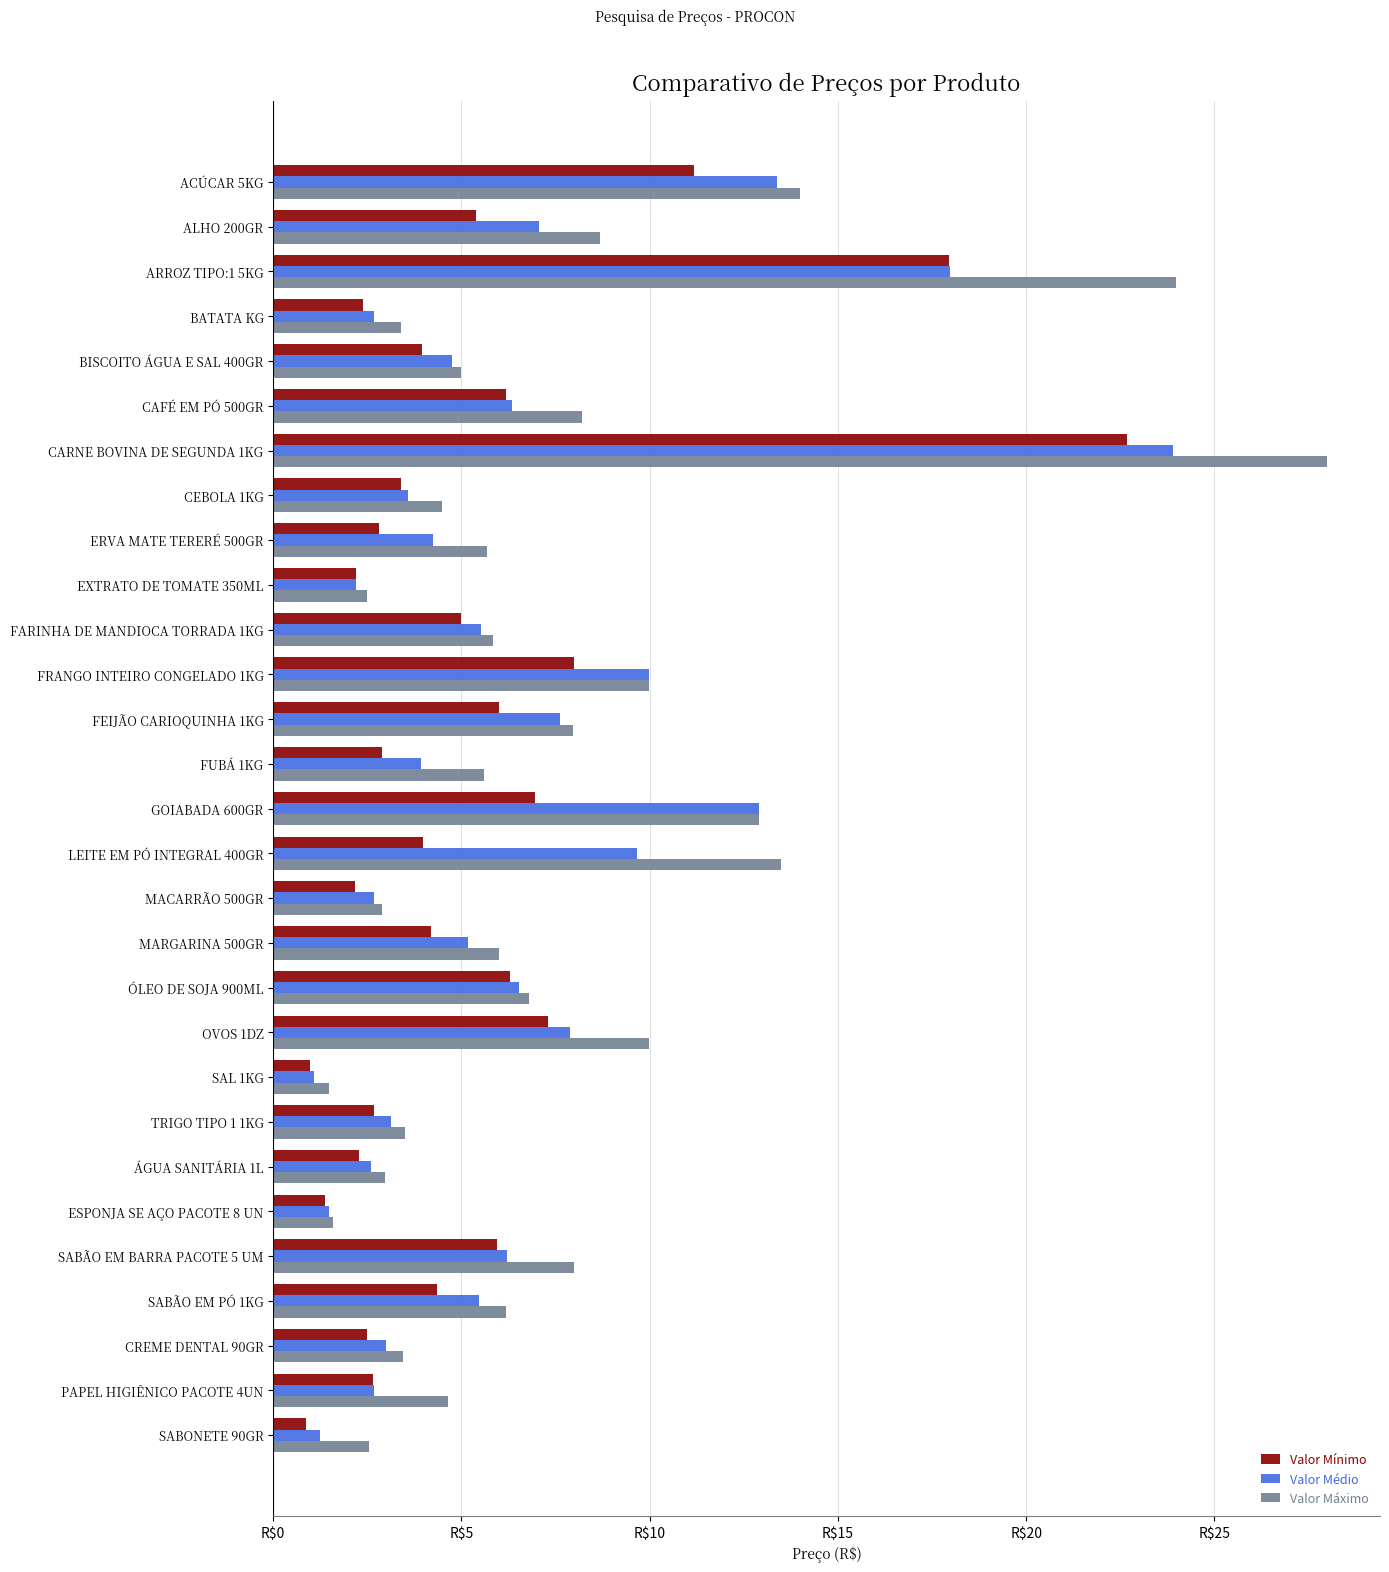

What is the value of the Valor Mínimo bar at the 20th from the left?

7.3